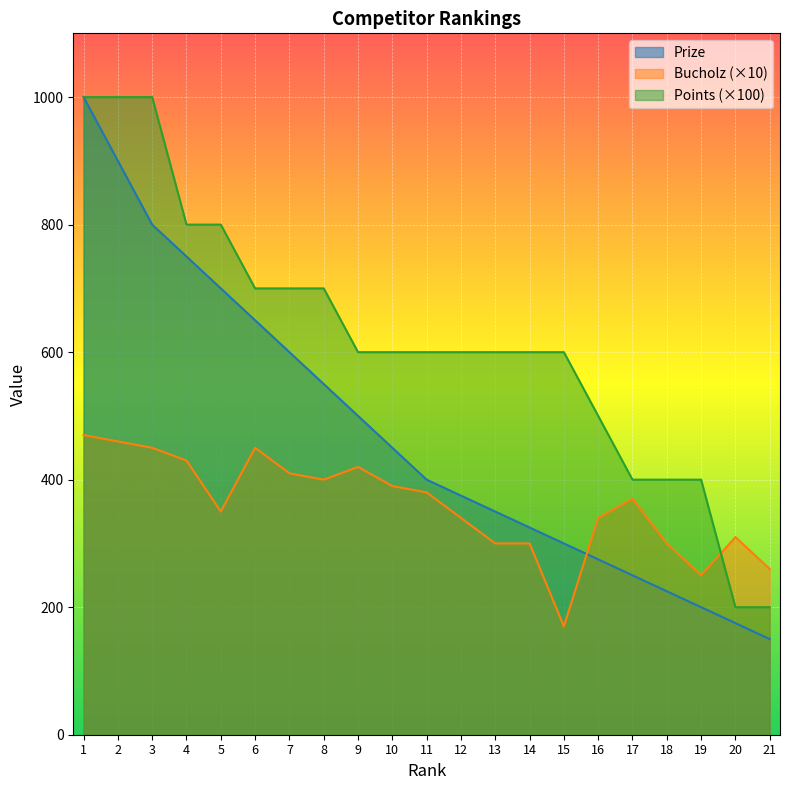

Rank the series by their average value, from highest to lowest.

Points (×100), Prize, Bucholz (×10)